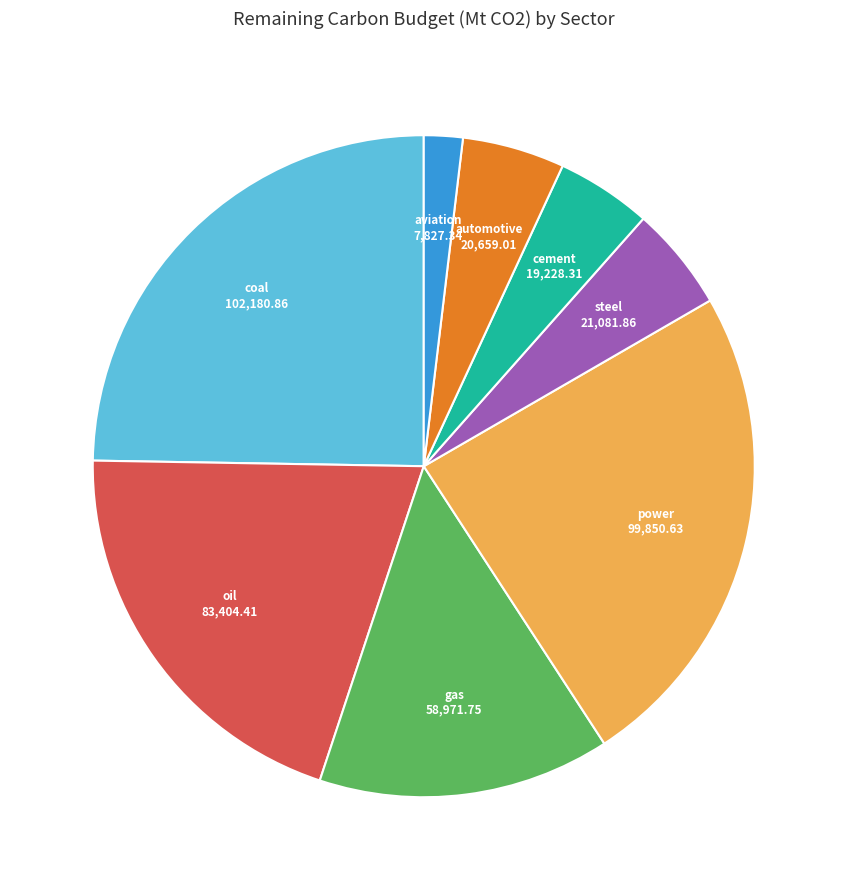

Count the number of slices in the pie.

8